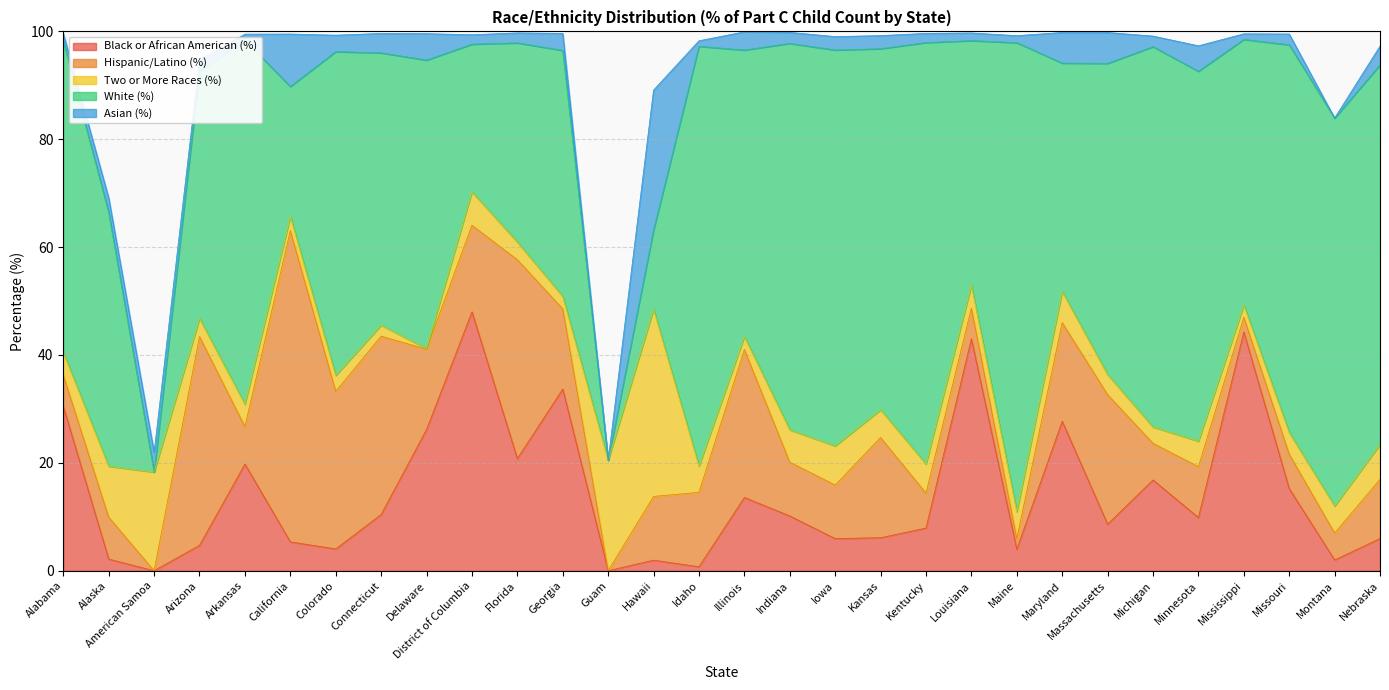

Does the chart display data point markers on the line(s)?

No